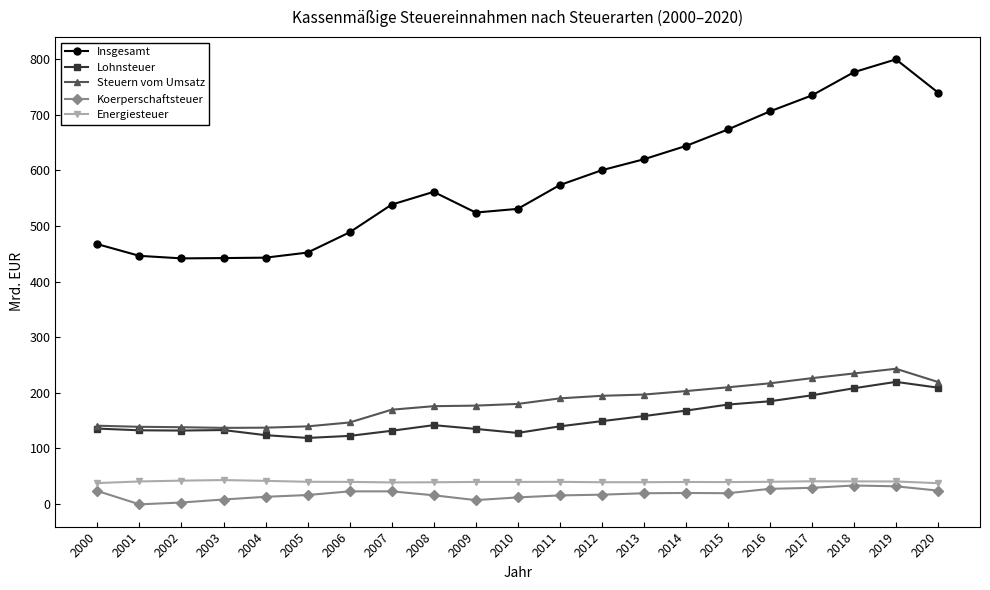

What is the highest value of the Energiesteuer series?

43.2